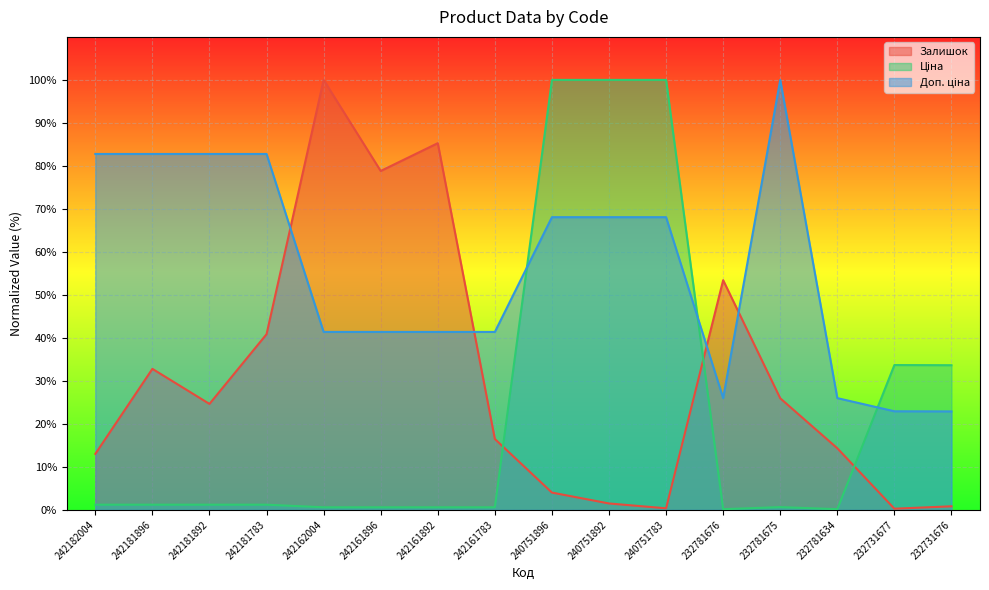

Which category has the highest value across all series?

242162004